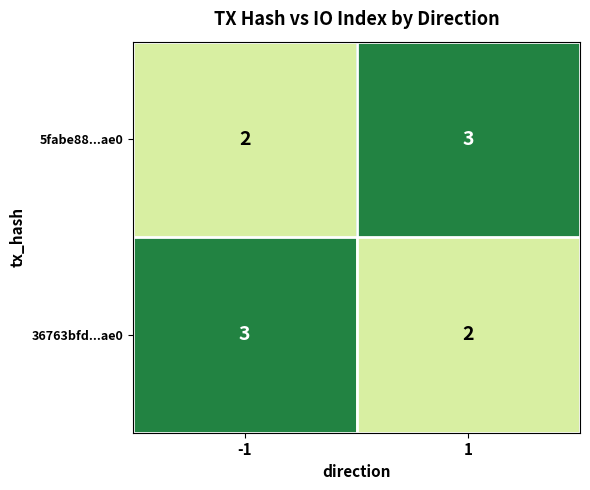

What is the maximum value shown in the chart?

3